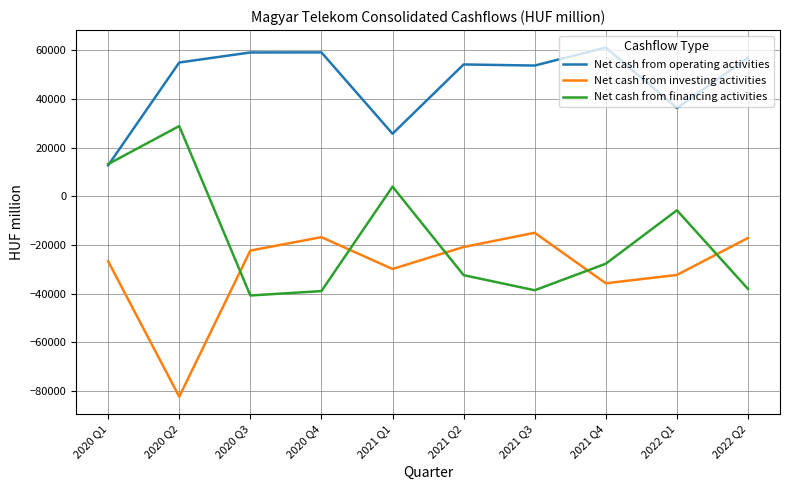

How many times do Net cash from investing activities and Net cash from financing activities cross each other?

5